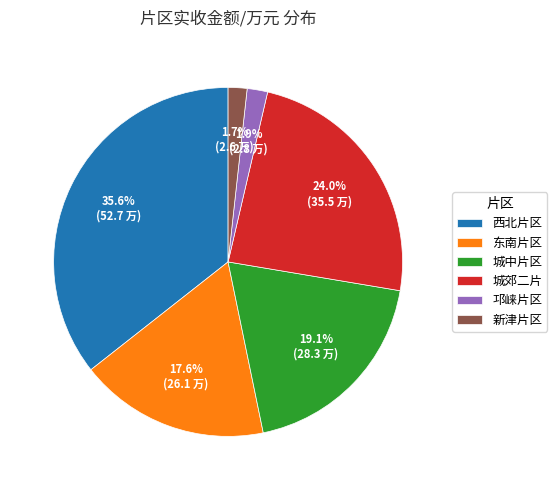

Is there a majority slice in this chart?

No